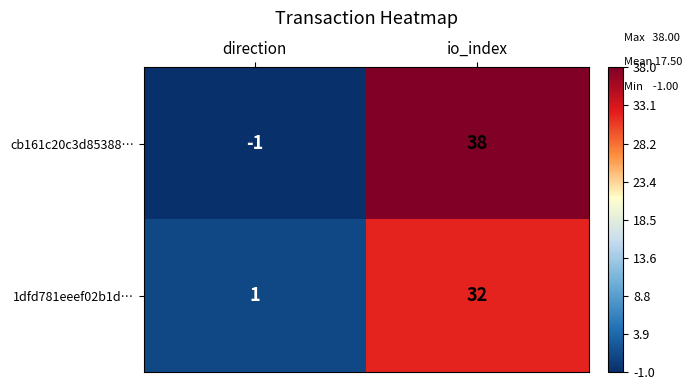

Is it true that 1dfd781eeef02b1d… equals 1 at direction?

True